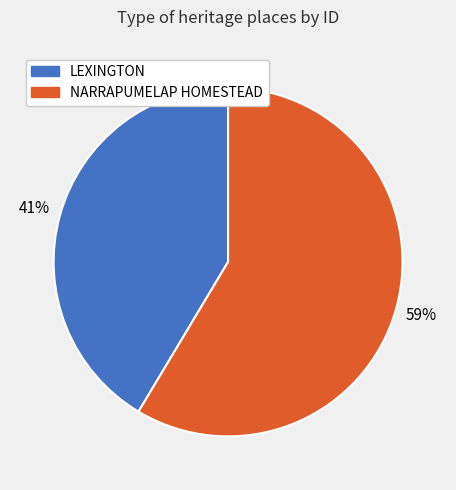

To the nearest percent, what portion does LEXINGTON represent?

41%